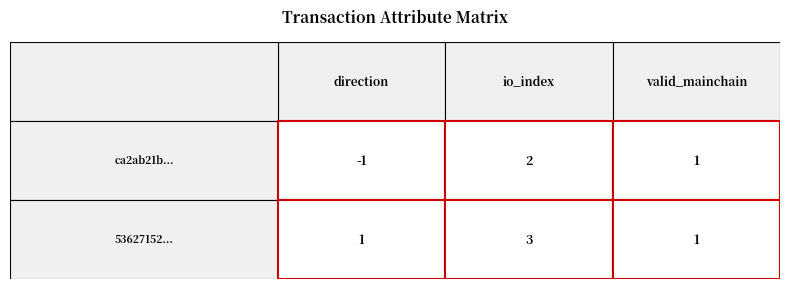

Which has a higher value, direction or io_index?

io_index